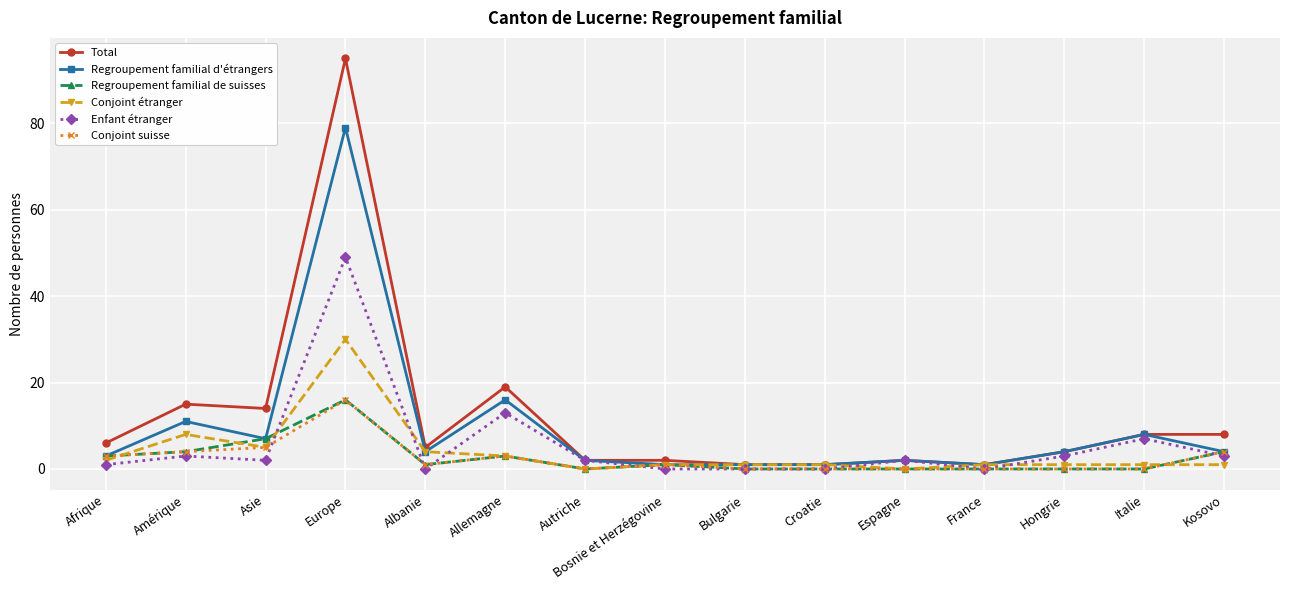

At which category is the sum across all series the highest?

Europe